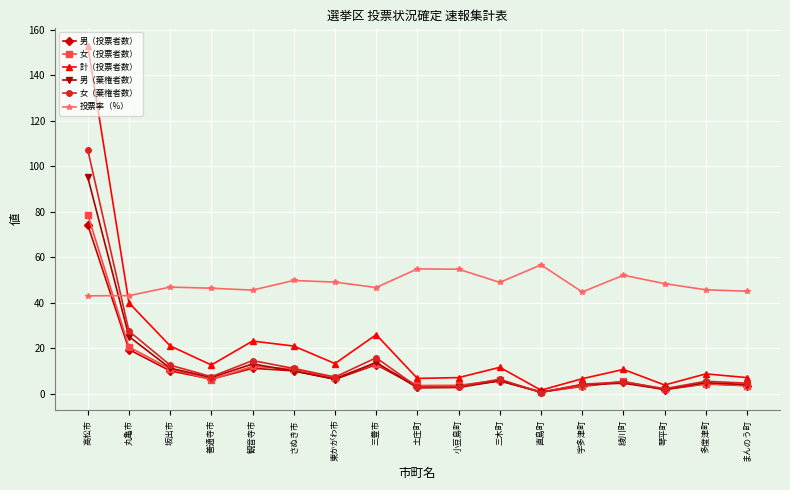

What is the value of the 計（投票者数） point at the 15th from the left?

3.8